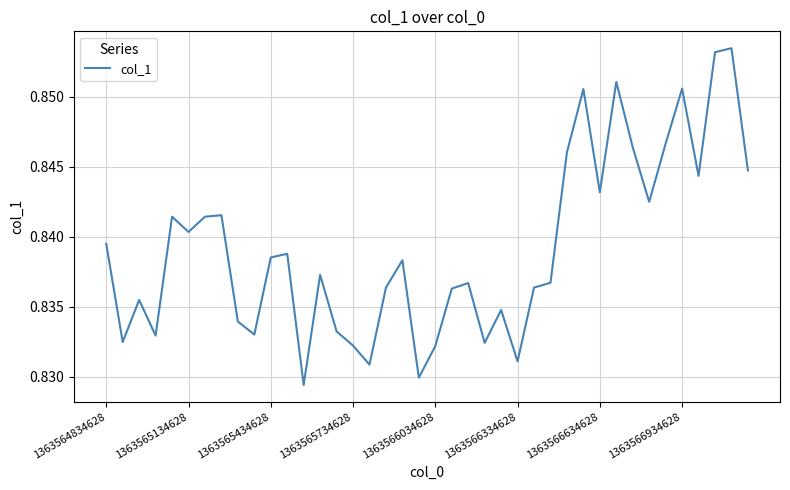

How many lines are shown in the chart?

1